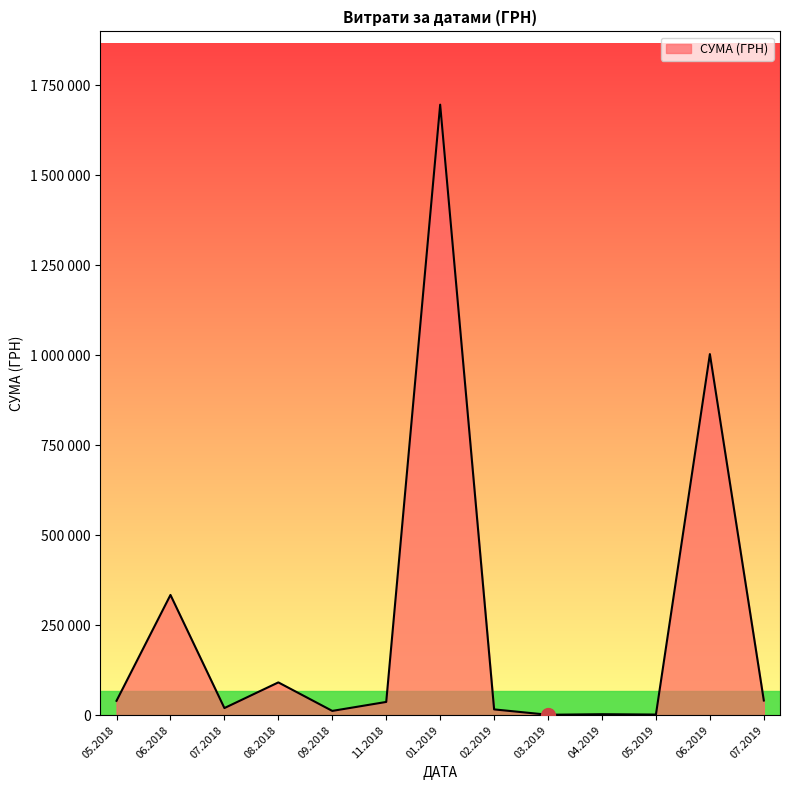

Does the chart display data point markers on the line(s)?

No